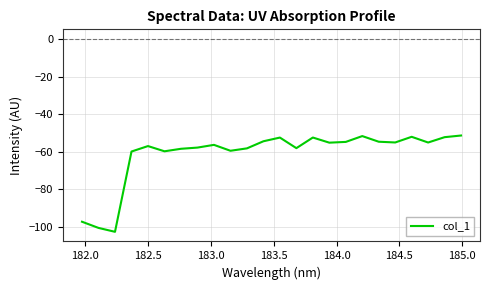

What is the difference between the second highest and second lowest values?

48.8